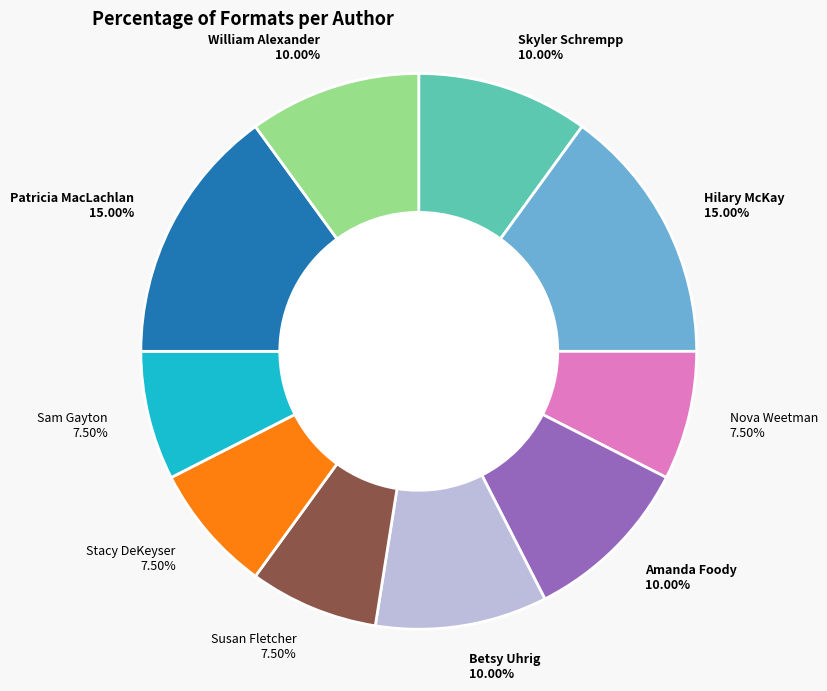

Does any single category account for the majority?

No